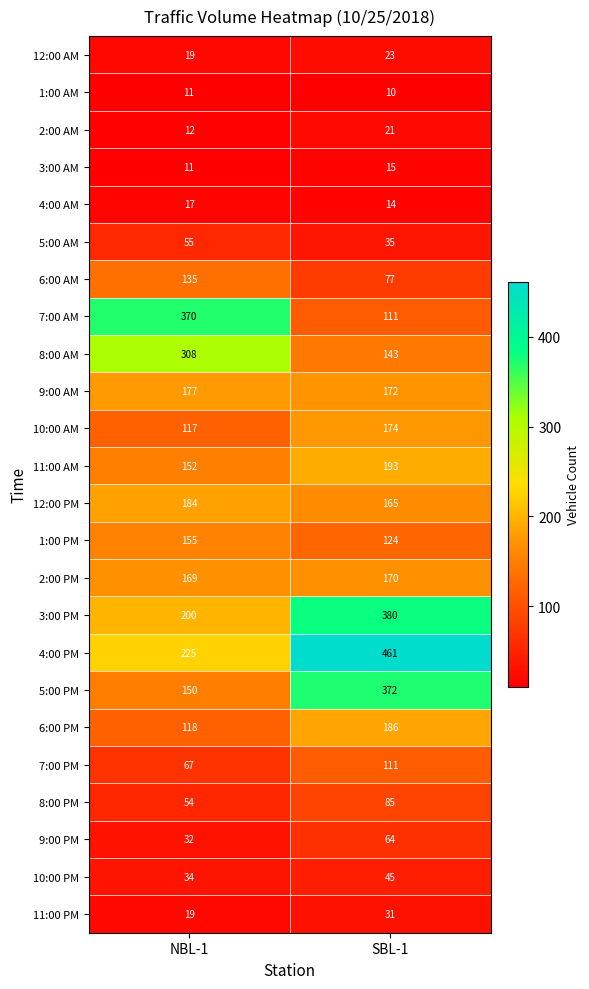

List the series in order of their peak value, highest first.

4:00 PM, 3:00 PM, 5:00 PM, 7:00 AM, 8:00 AM, 11:00 AM, 6:00 PM, 12:00 PM, 9:00 AM, 10:00 AM, 2:00 PM, 1:00 PM, 6:00 AM, 7:00 PM, 8:00 PM, 9:00 PM, 5:00 AM, 10:00 PM, 11:00 PM, 12:00 AM, 2:00 AM, 4:00 AM, 3:00 AM, 1:00 AM